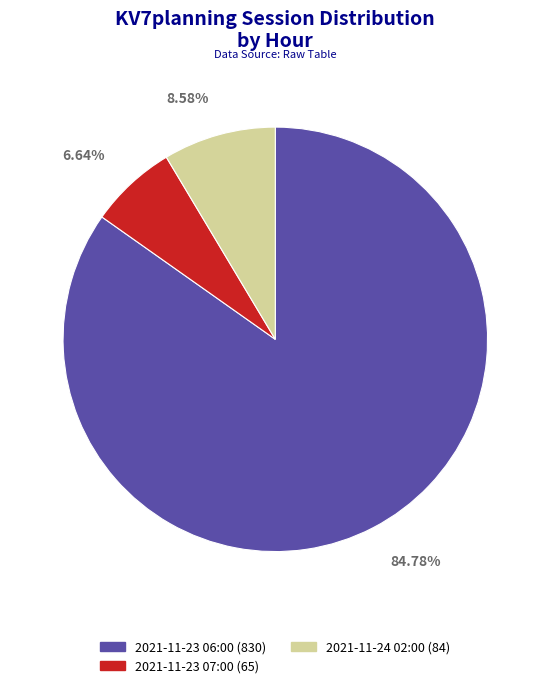

How many slices are in this pie chart?

3